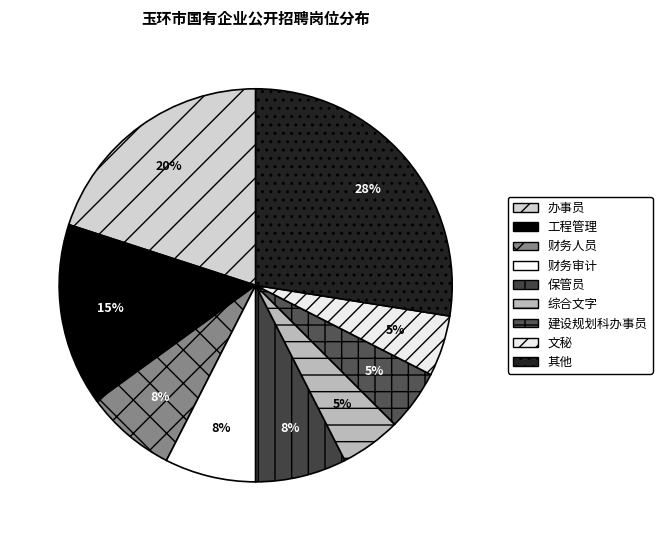

Count the number of slices in the pie.

9